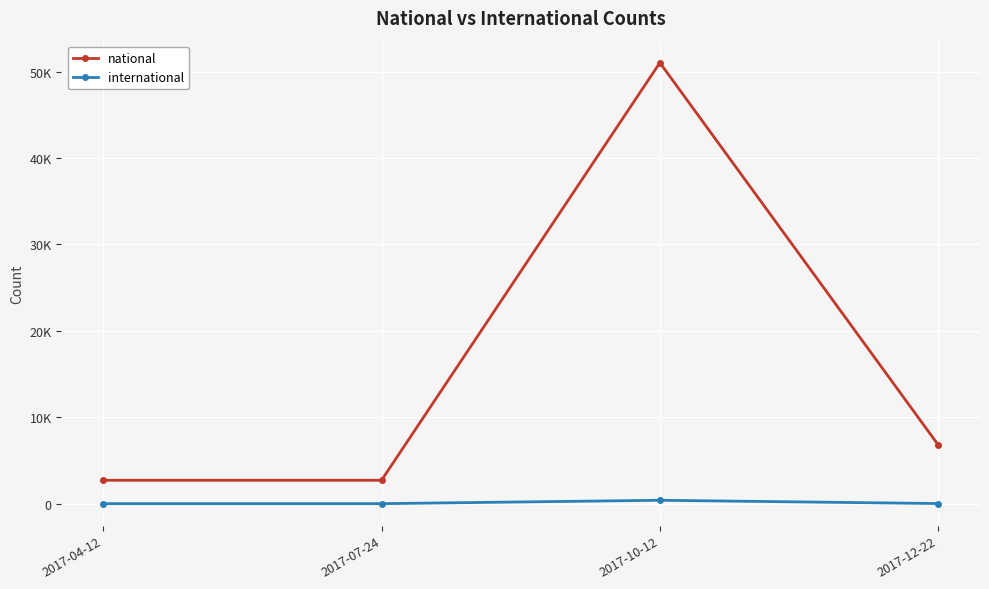

Is this an area chart (filled region under the line)?

No